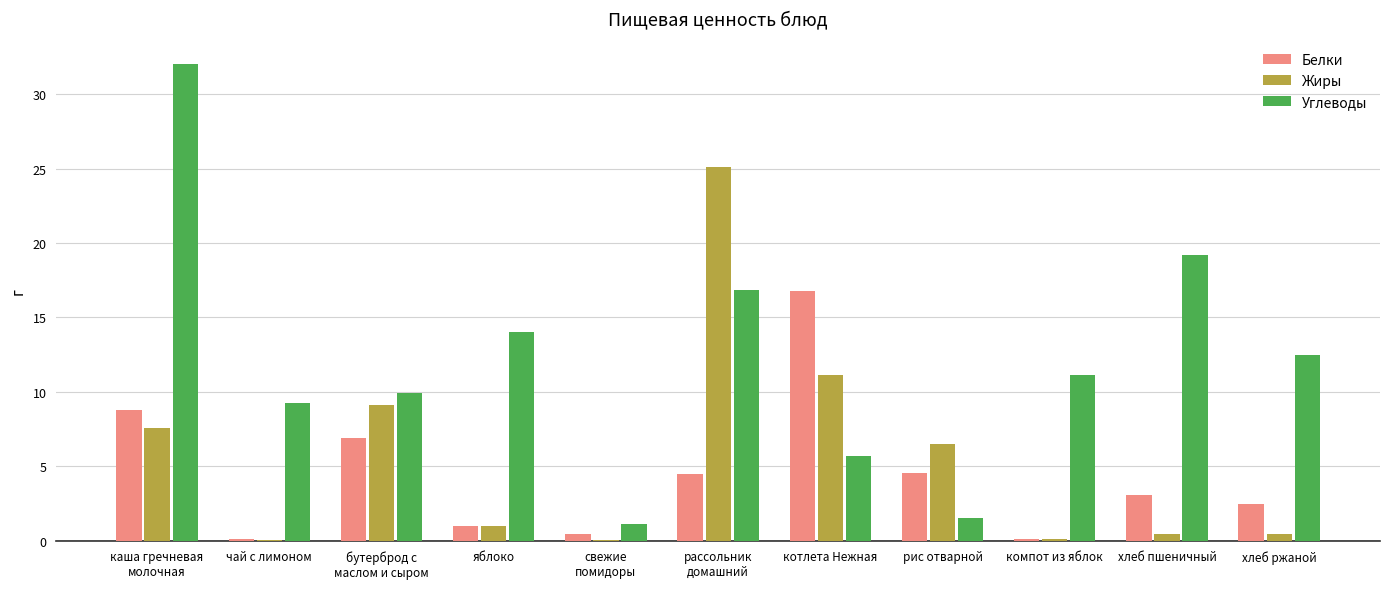

What is the sum of all Углеводы values?

133.0